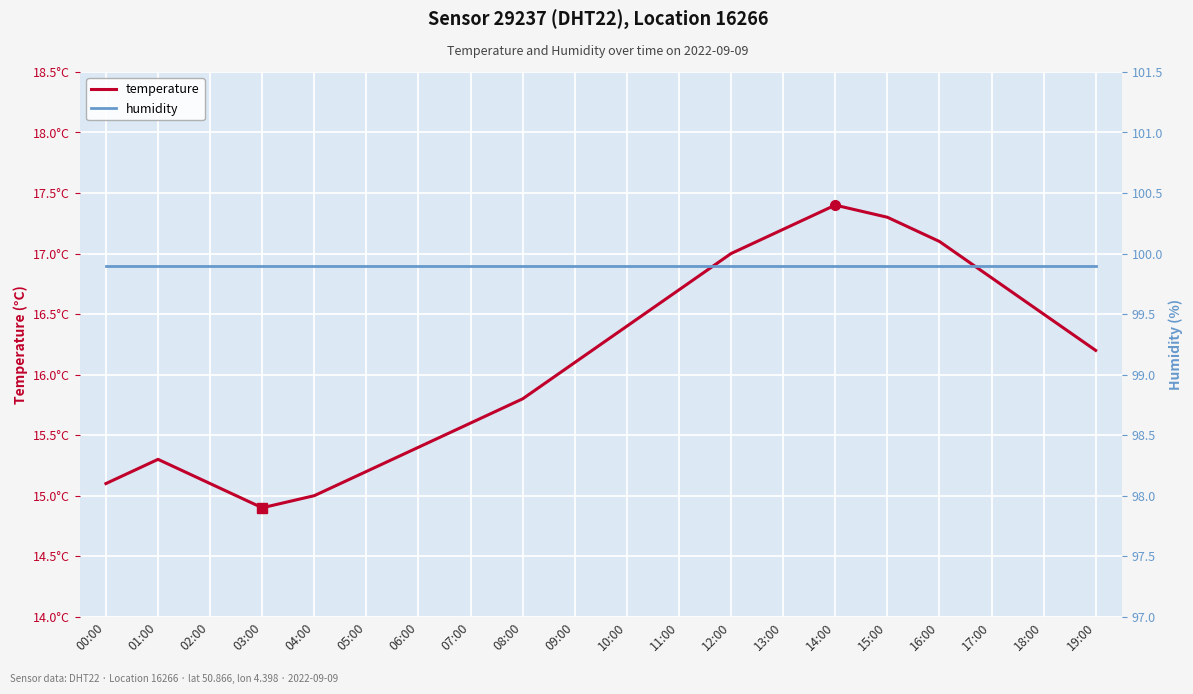

Rank the series by their maximum value, from highest to lowest.

humidity, temperature